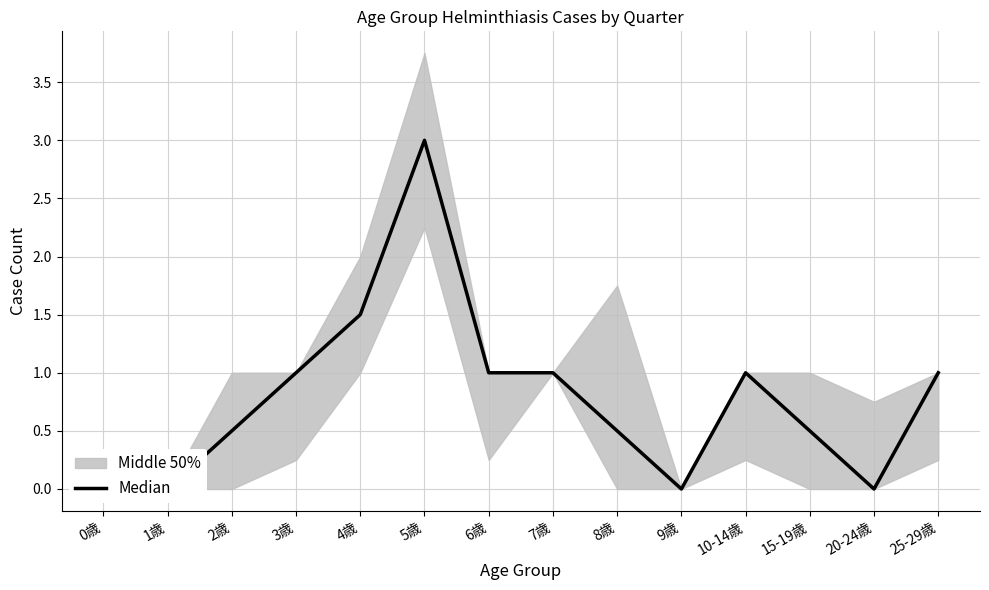

True or false: the data has more than 0 interior local peaks.

True